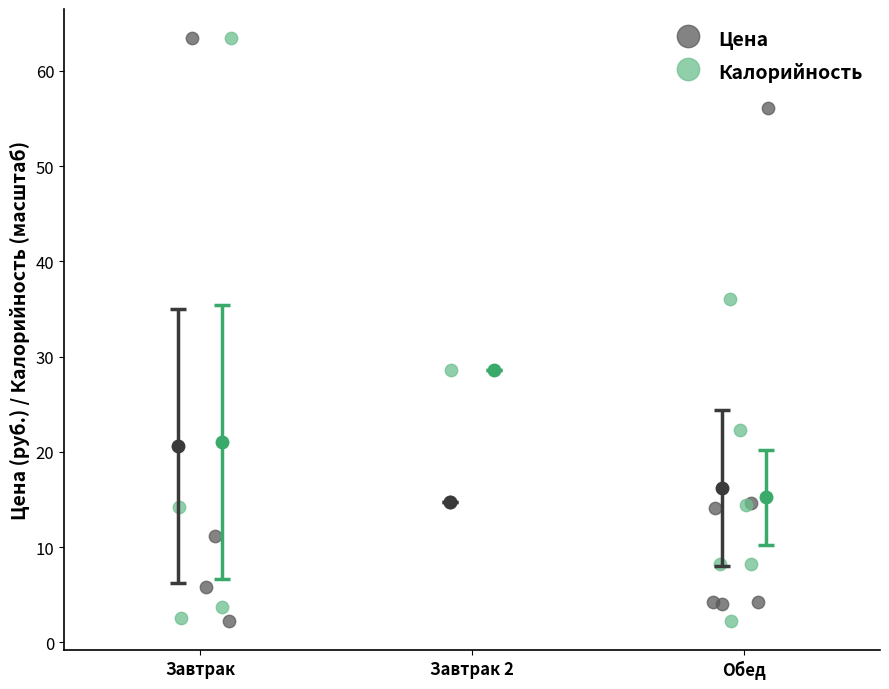

What are all the series names shown in the legend?

Цена, Калорийность